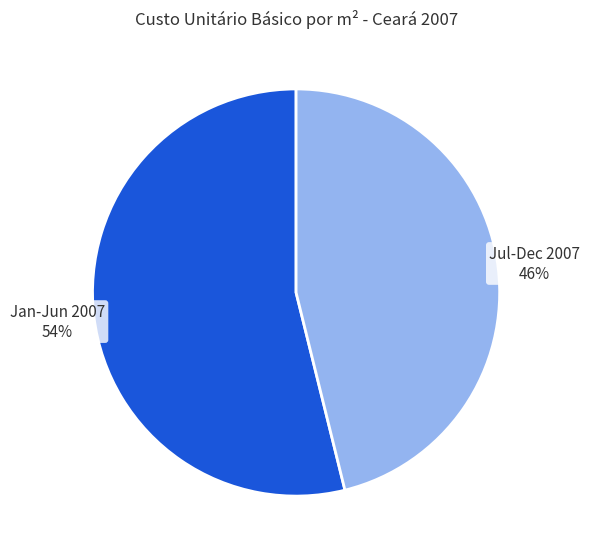

How many segments does this pie chart have?

2